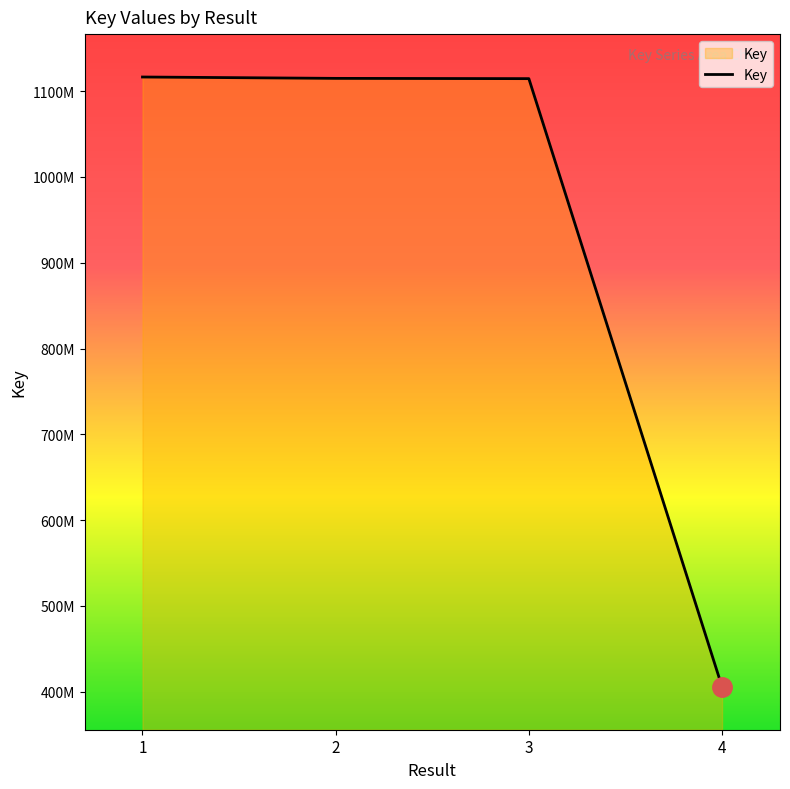

Reading right to left, transcribe all the data shown in this chart.

4=405631880	3=1114554845	2=1114873268	1=1116465063